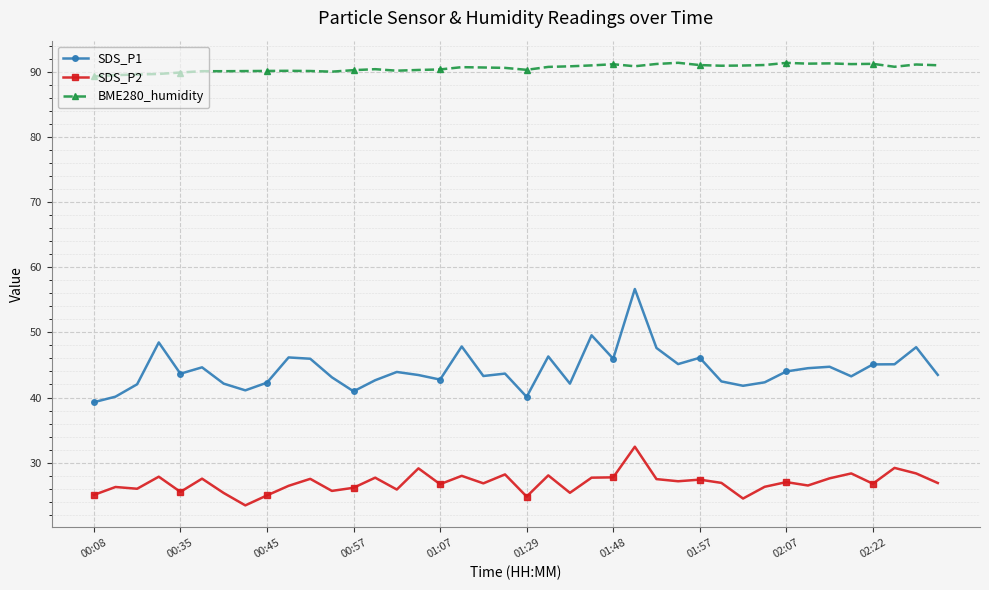

At how many categories does at least one series exceed 75?

40